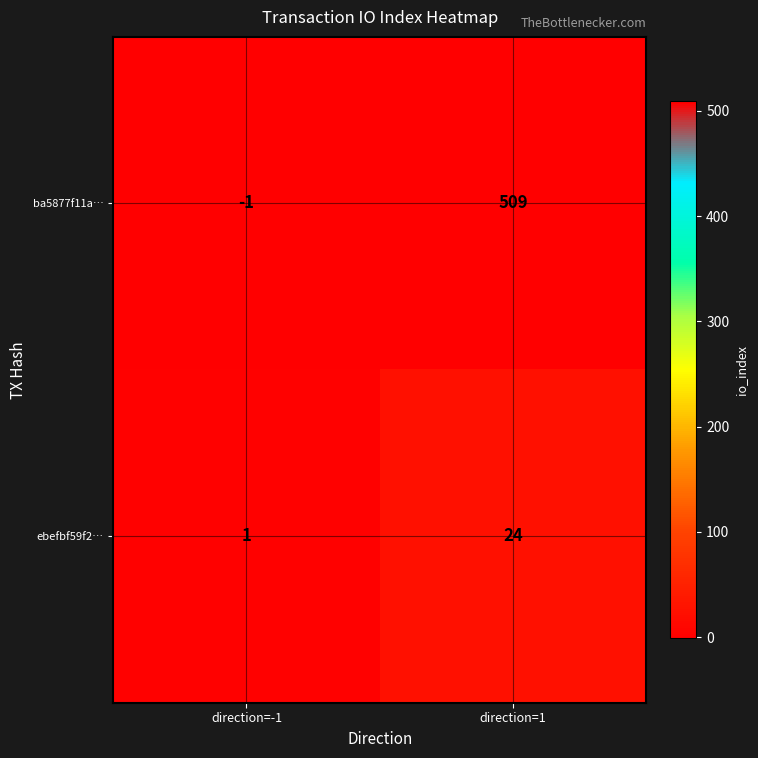

How many values in ba5877f11a… are above zero?

1